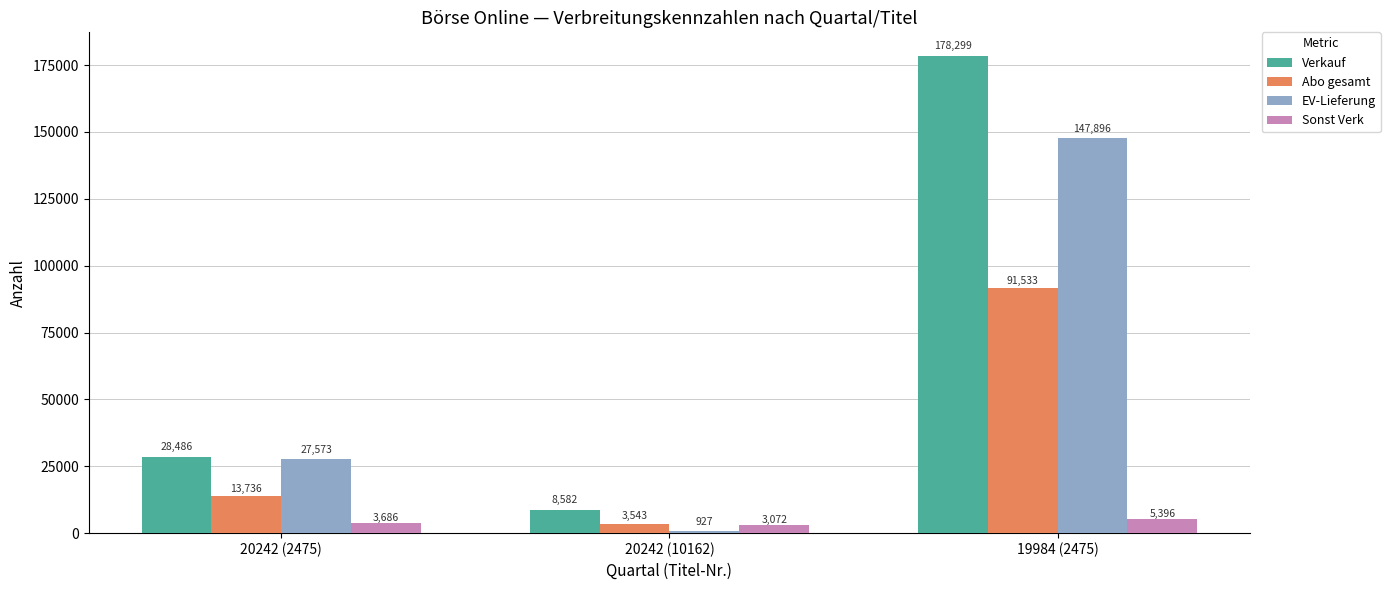

At 19984 (2475), list the series in order from smallest to largest.

Sonst Verk, Abo gesamt, EV-Lieferung, Verkauf